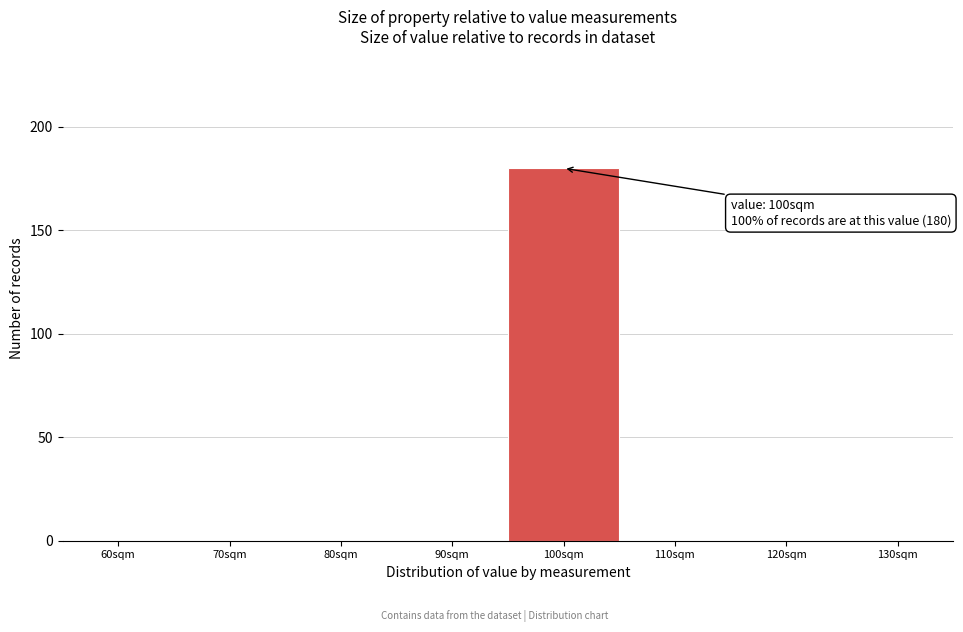

What is the sum of all values?

180